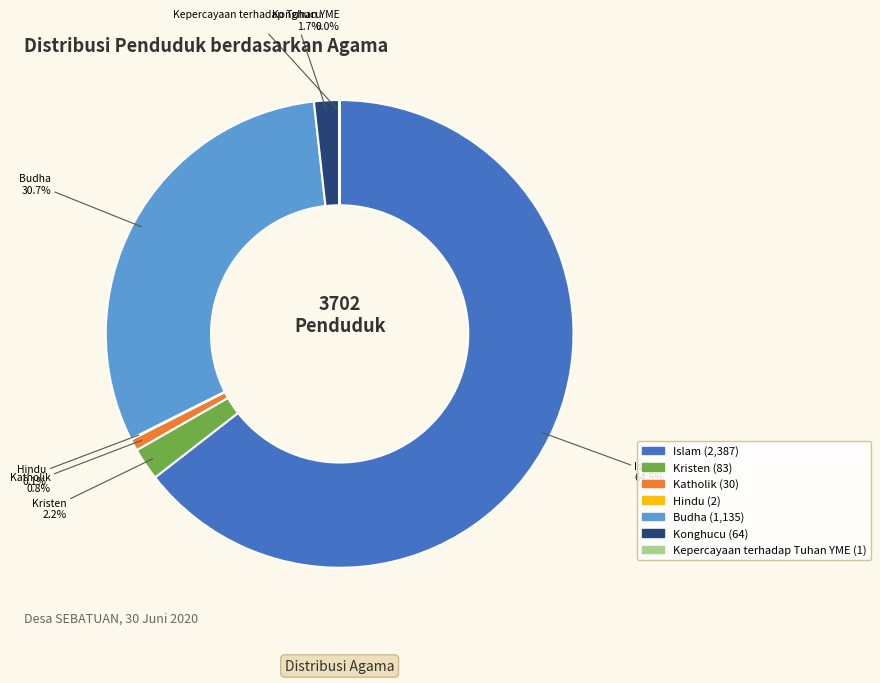

How much of the chart is everything except Budha?

69.3%